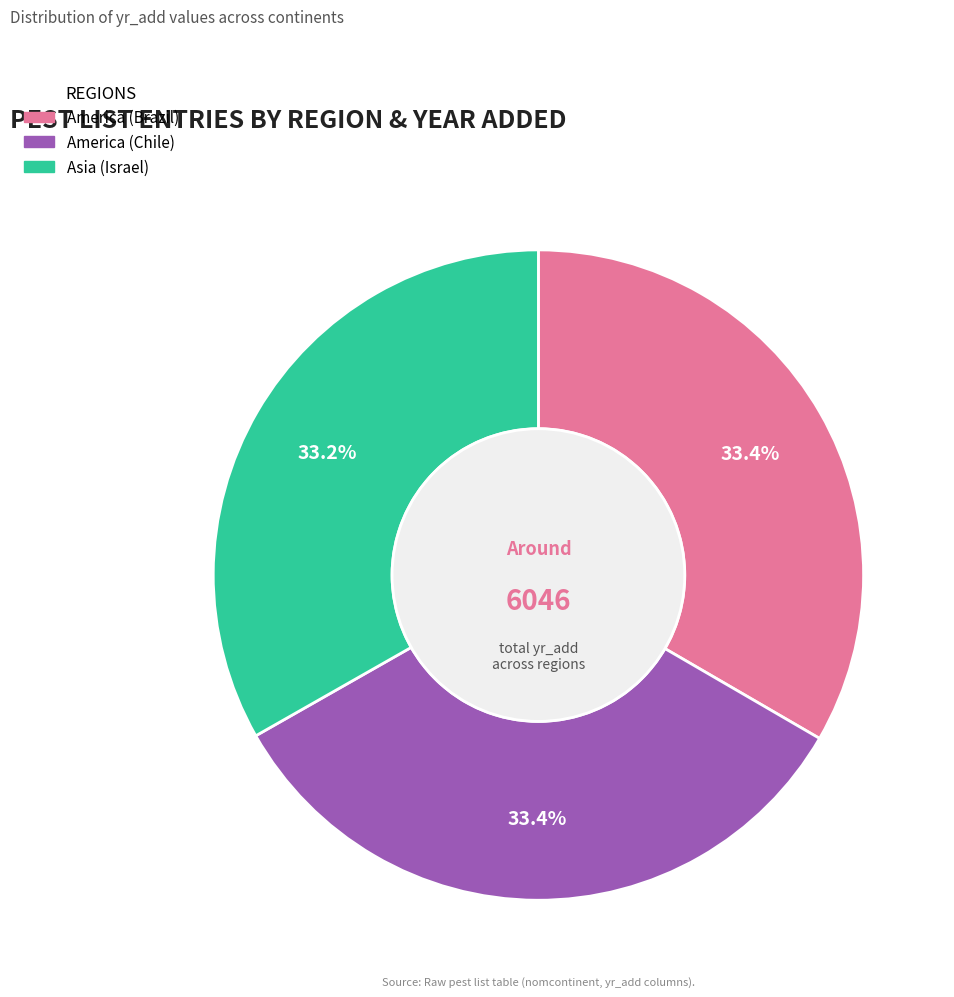

How many segments does this pie chart have?

3